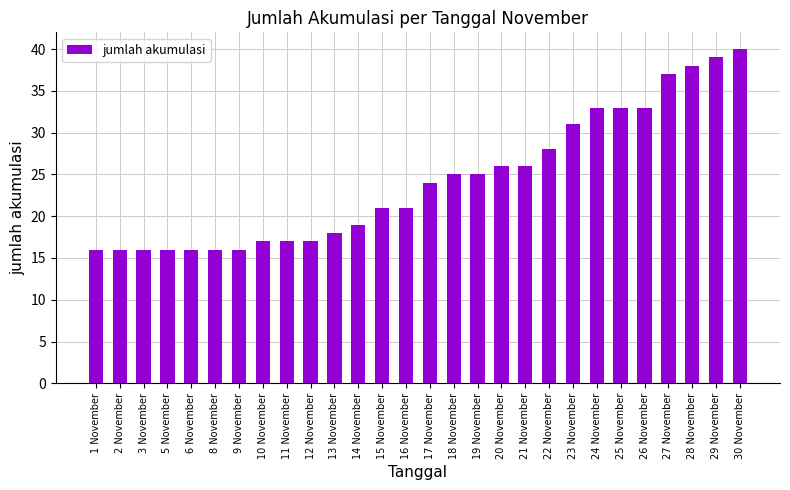

Reading left to right, list all the values displayed in this chart.

1 November=16	2 November=16	3 November=16	5 November=16	6 November=16	8 November=16	9 November=16	10 November=17	11 November=17	12 November=17	13 November=18	14 November=19	15 November=21	16 November=21	17 November=24	18 November=25	19 November=25	20 November=26	21 November=26	22 November=28	23 November=31	24 November=33	25 November=33	26 November=33	27 November=37	28 November=38	29 November=39	30 November=40